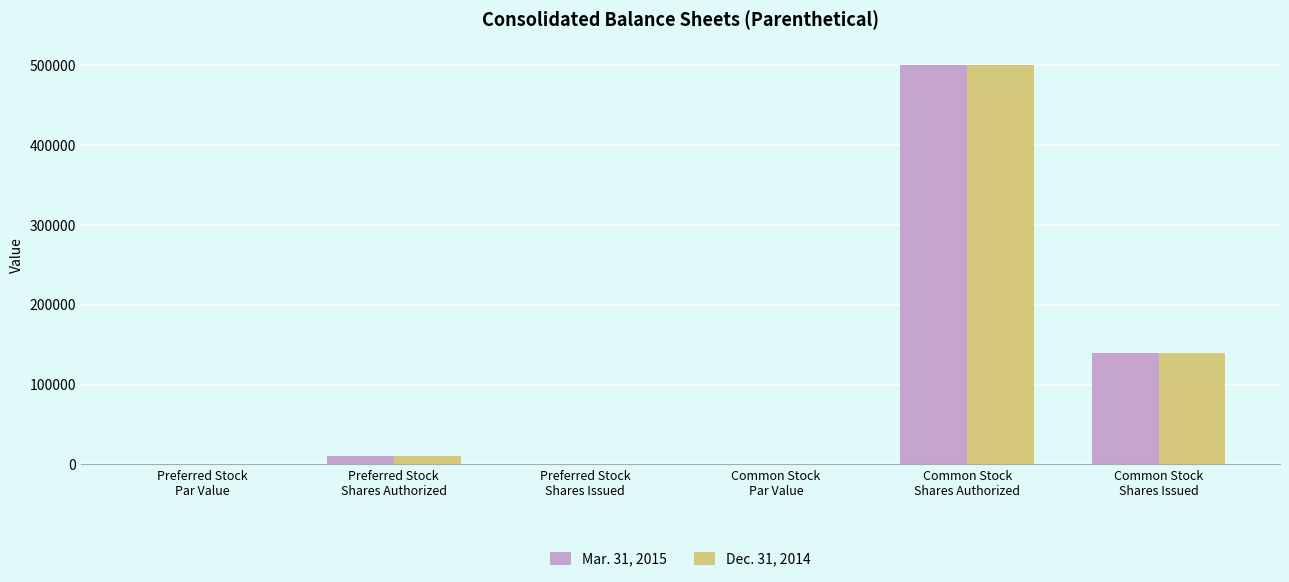

Where is Dec. 31, 2014 nearest to the value 250000?

Common Stock
Shares Issued